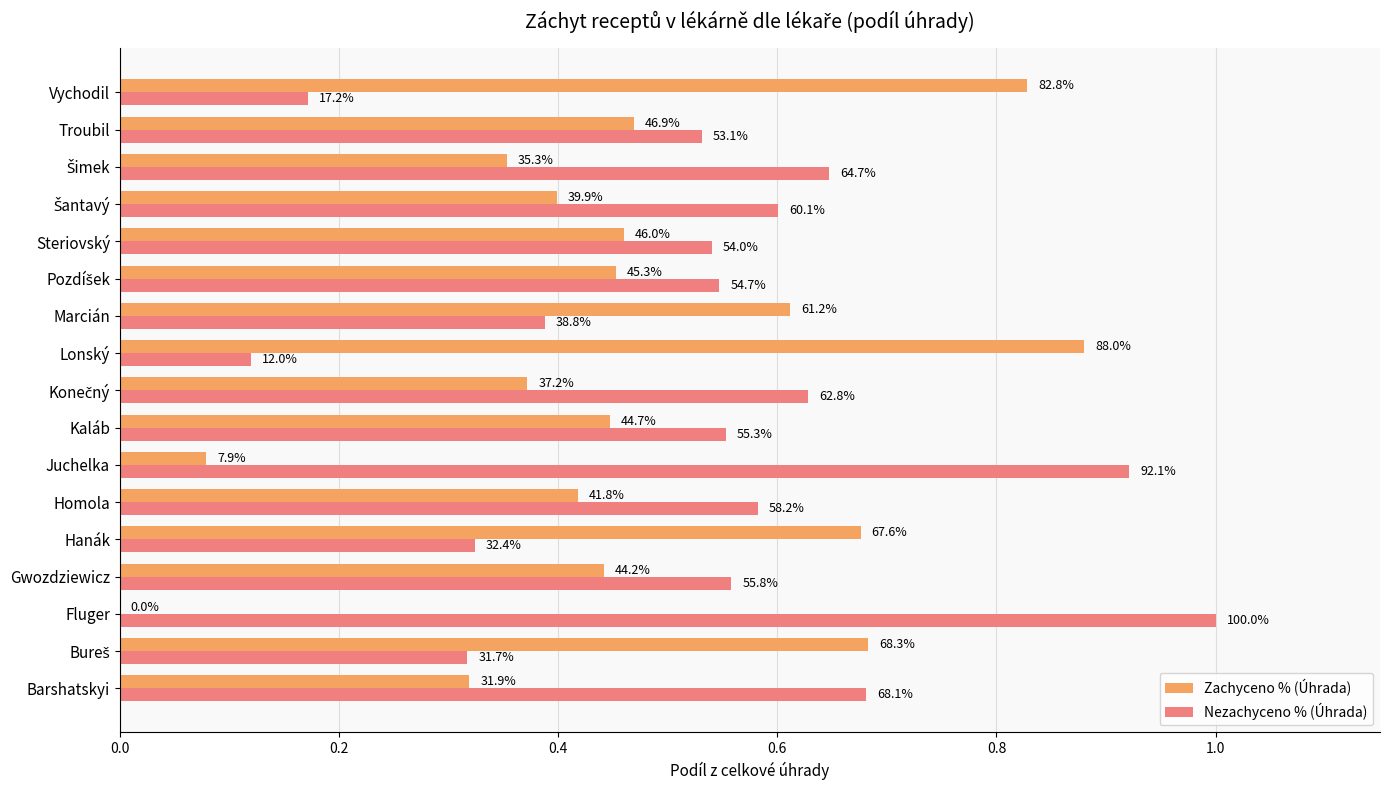

What position from the left is Hanák?

5